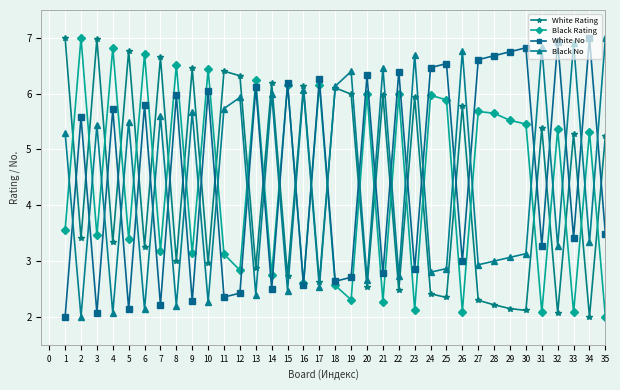

At how many categories does at least one series exceed 4?

35